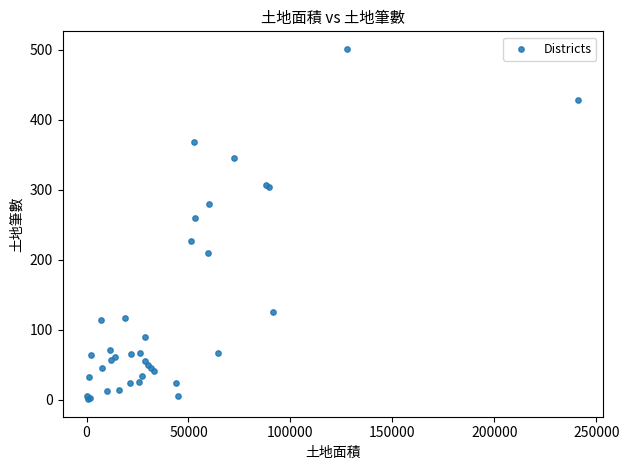

What Y value in the scatter plot is closest to 251?

259